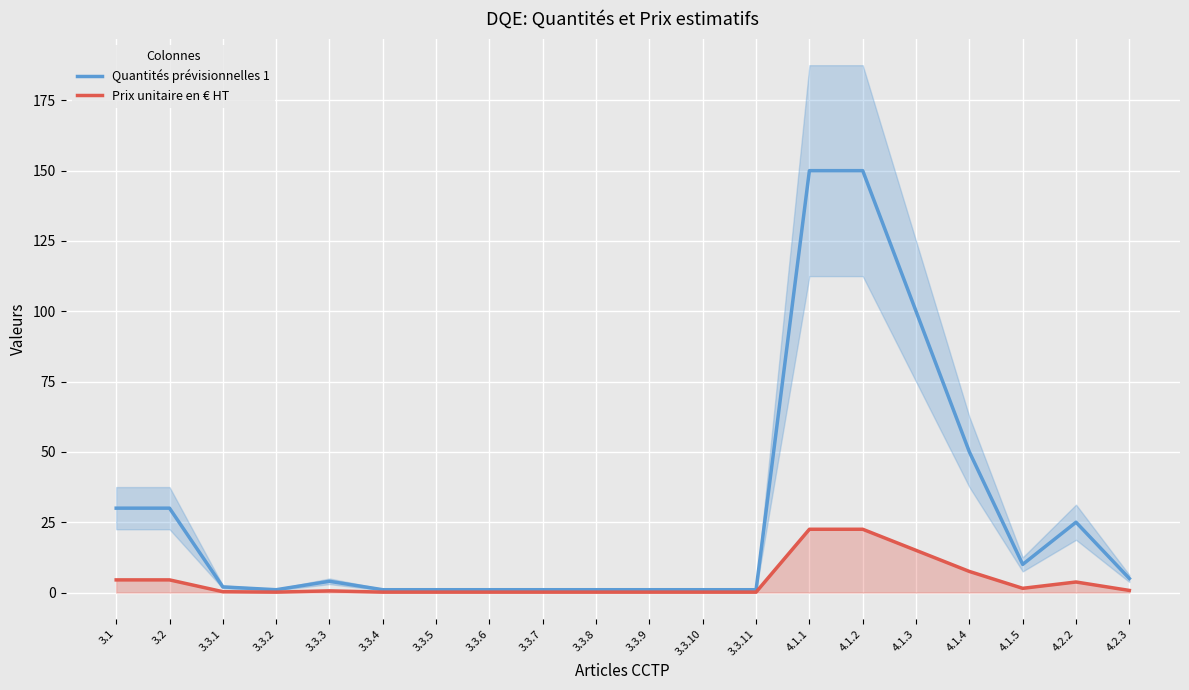

List the series in order of their peak value, highest first.

Quantités prévisionnelles 1, Prix unitaire en € HT